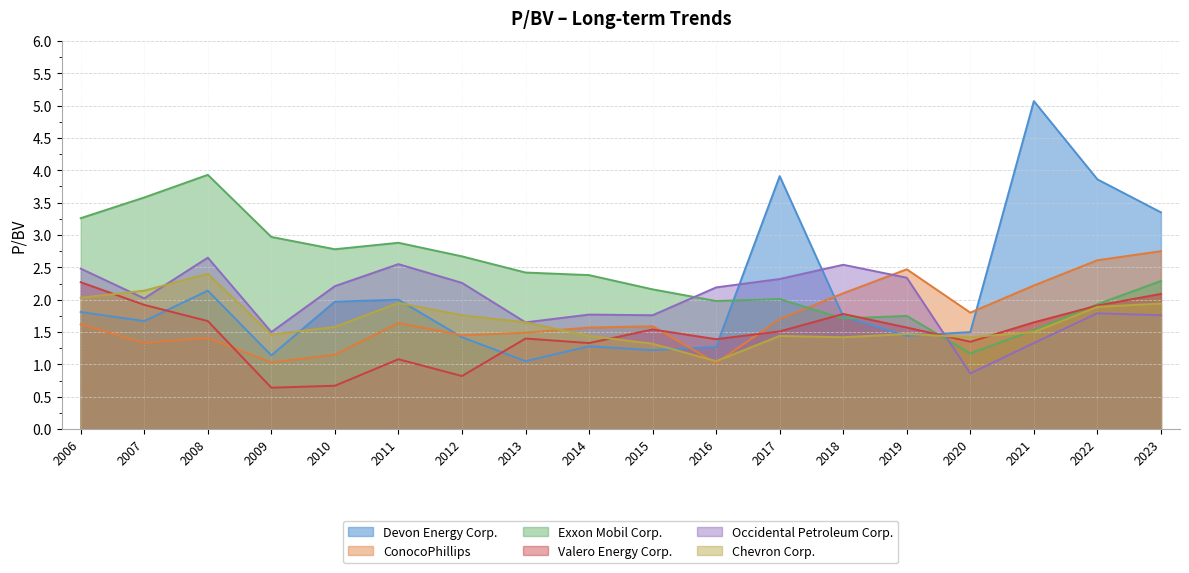

Where is the first local minimum for Valero Energy Corp.?

2009